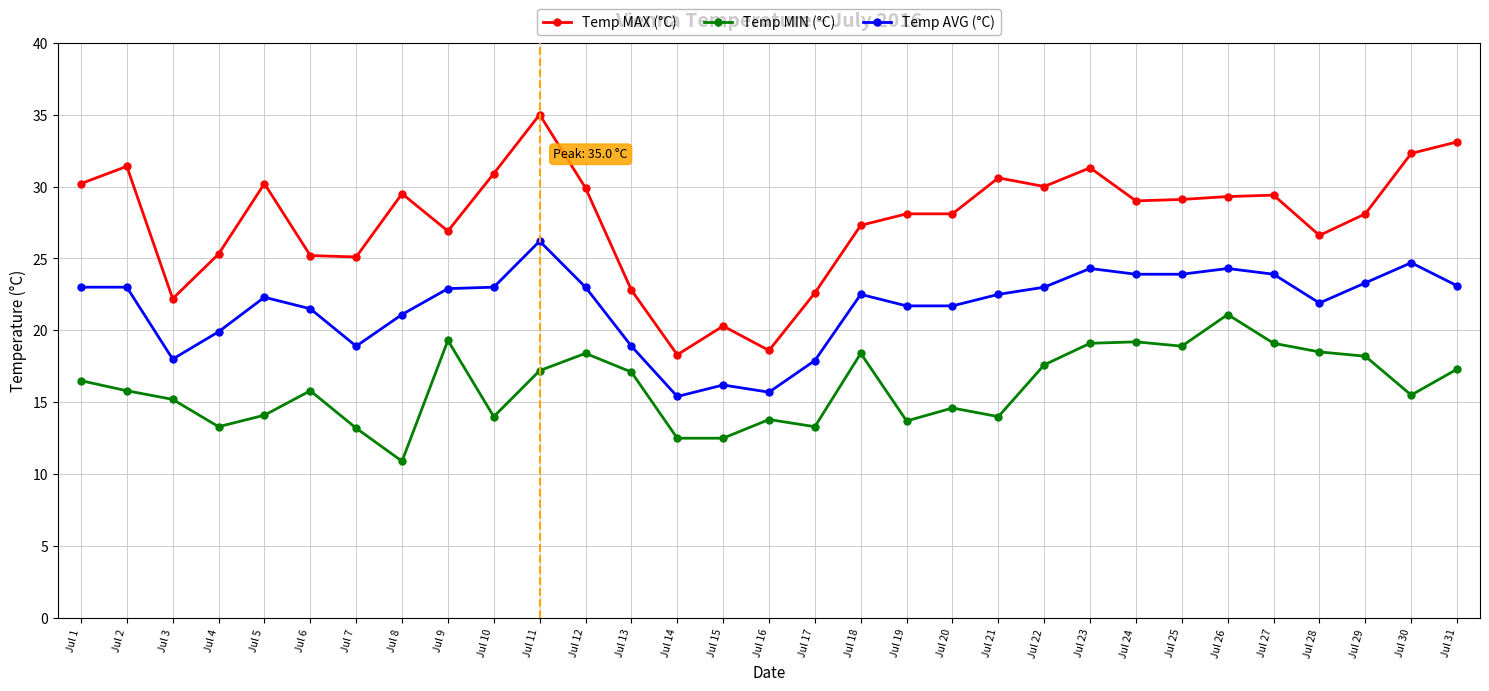

Which category has the highest value across all series?

Jul 11